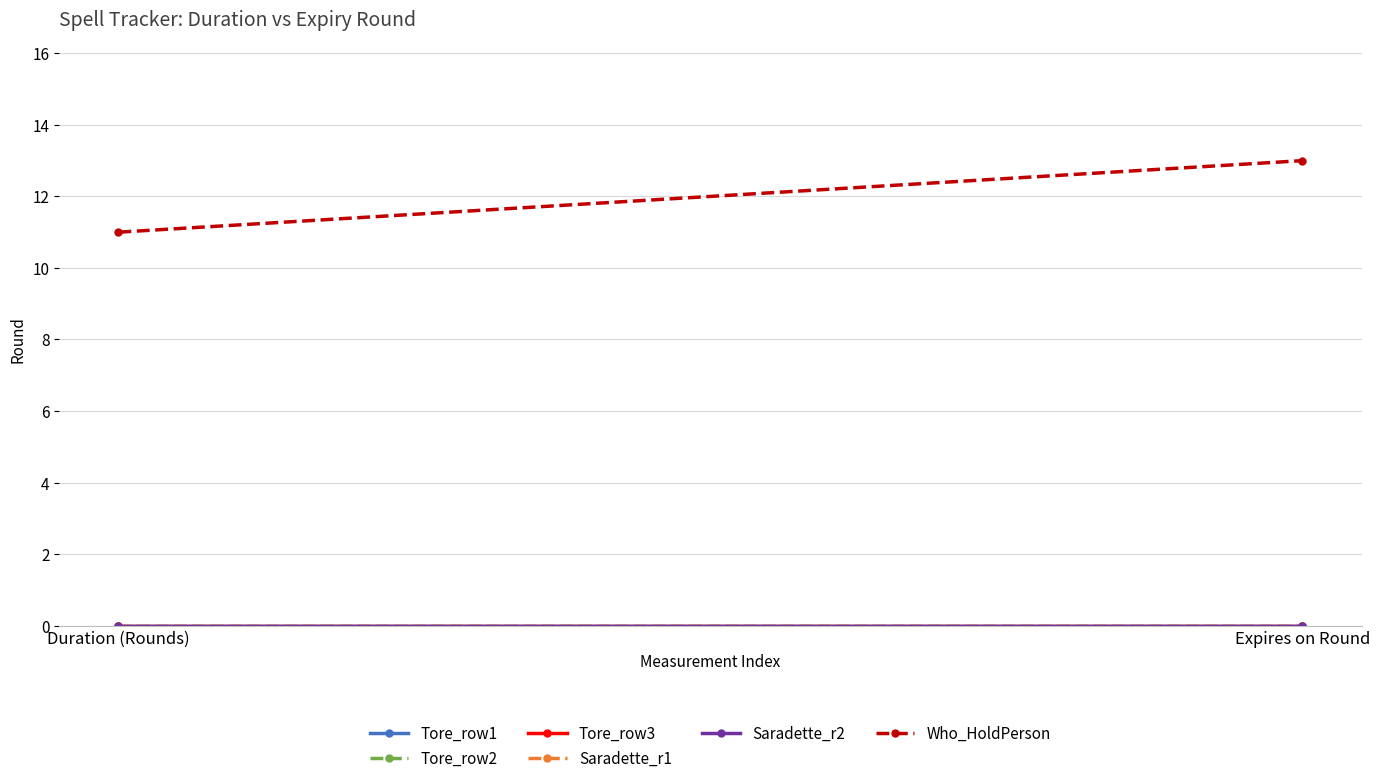

What is the label of the 2nd point from the left?

Expires on Round